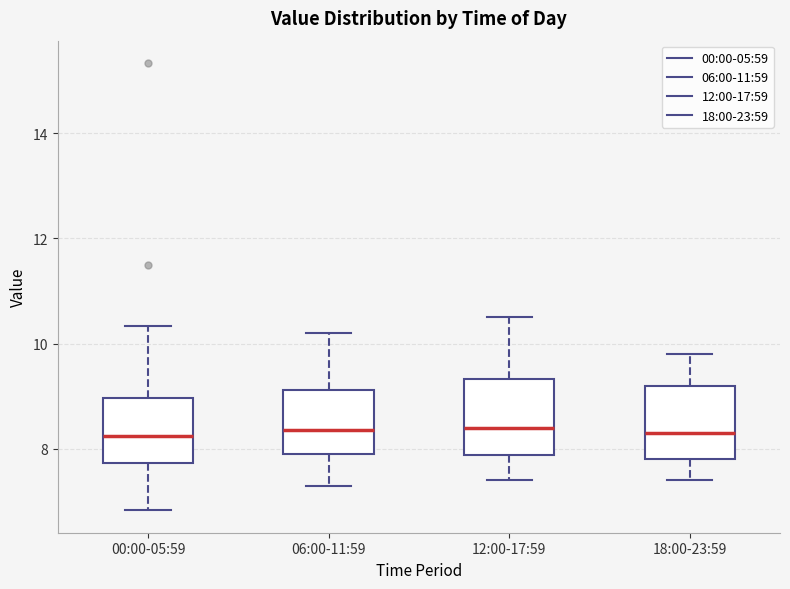

Reading left to right, transcribe this box plot: for each box, give where its median line is, the range the box spans, and where its two whiskers end, as read against the y-axis. The values are not printed on the chart, so give them approximately, as read against the axis.

00:00-05:59: median 8.2, box 7.8 to 9.0, whiskers 6.8 to 10.4
06:00-11:59: median 8.4, box 8.0 to 9.2, whiskers 7.4 to 10.2
12:00-17:59: median 8.4, box 7.8 to 9.4, whiskers 7.4 to 10.6
18:00-23:59: median 8.4, box 7.8 to 9.2, whiskers 7.4 to 9.8